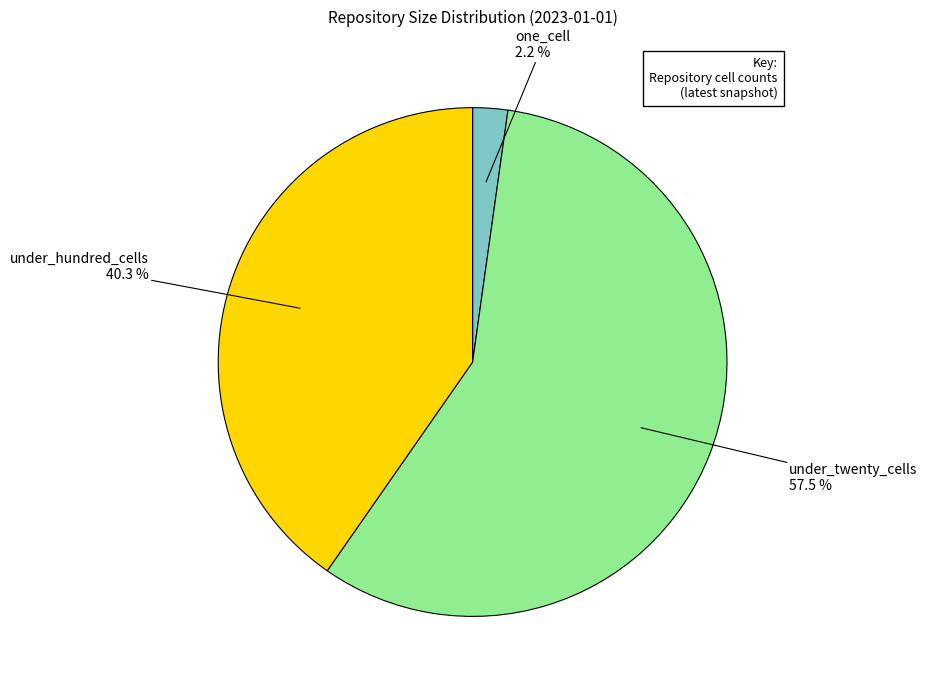

To the nearest percent, what is the difference between the largest and smallest slice percentages?

55%